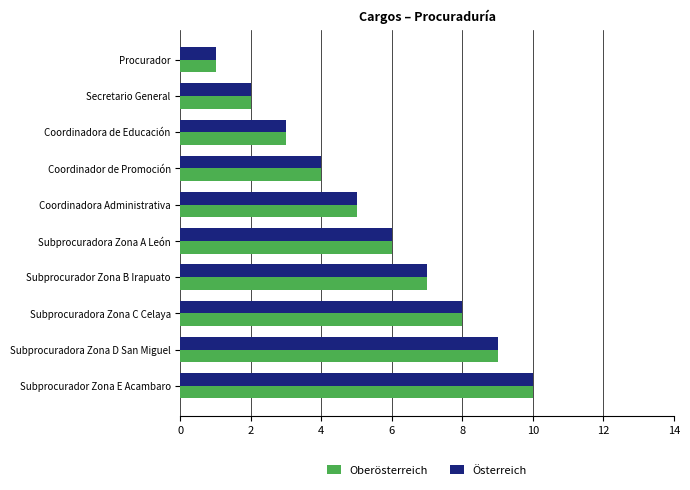

What is the sum of the Österreich values at Subprocuradora Zona C Celaya and Subprocuradora Zona D San Miguel?

17